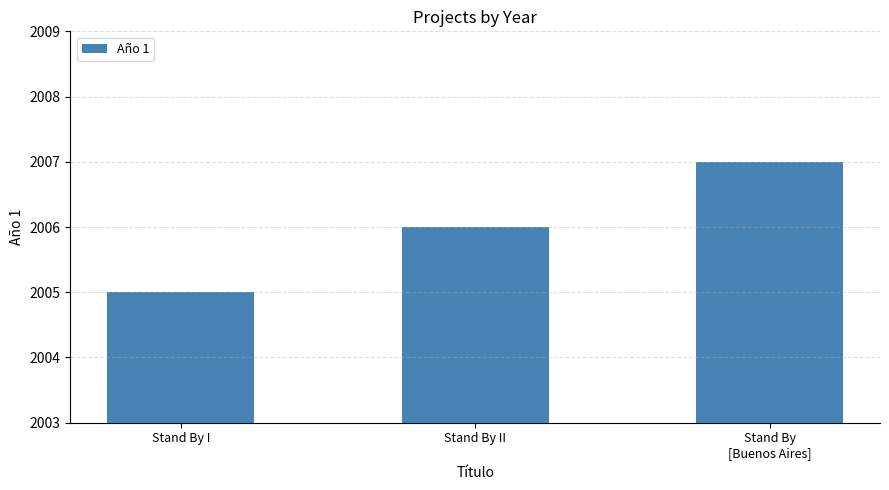

Approximately how many times larger is the value at Stand By
[Buenos Aires] compared to Stand By II?

1.0